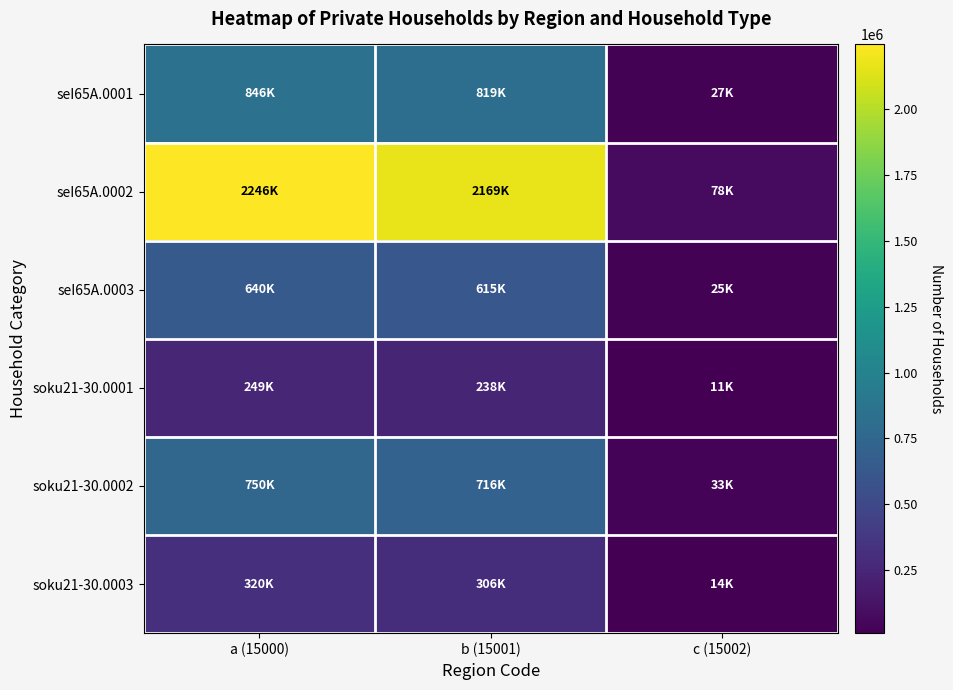

Reading right to left, list all the values displayed in this chart.

seI65A.0001: c (15002)=27374	b (15001)=819111	a (15000)=846485
seI65A.0002: c (15002)=77529	b (15001)=2168710	a (15000)=2246239
seI65A.0003: c (15002)=25293	b (15001)=614754	a (15000)=640047
soku21-30.0001: c (15002)=10702	b (15001)=237940	a (15000)=248642
soku21-30.0002: c (15002)=33231	b (15001)=716499	a (15000)=749730
soku21-30.0003: c (15002)=13782	b (15001)=306202	a (15000)=319984